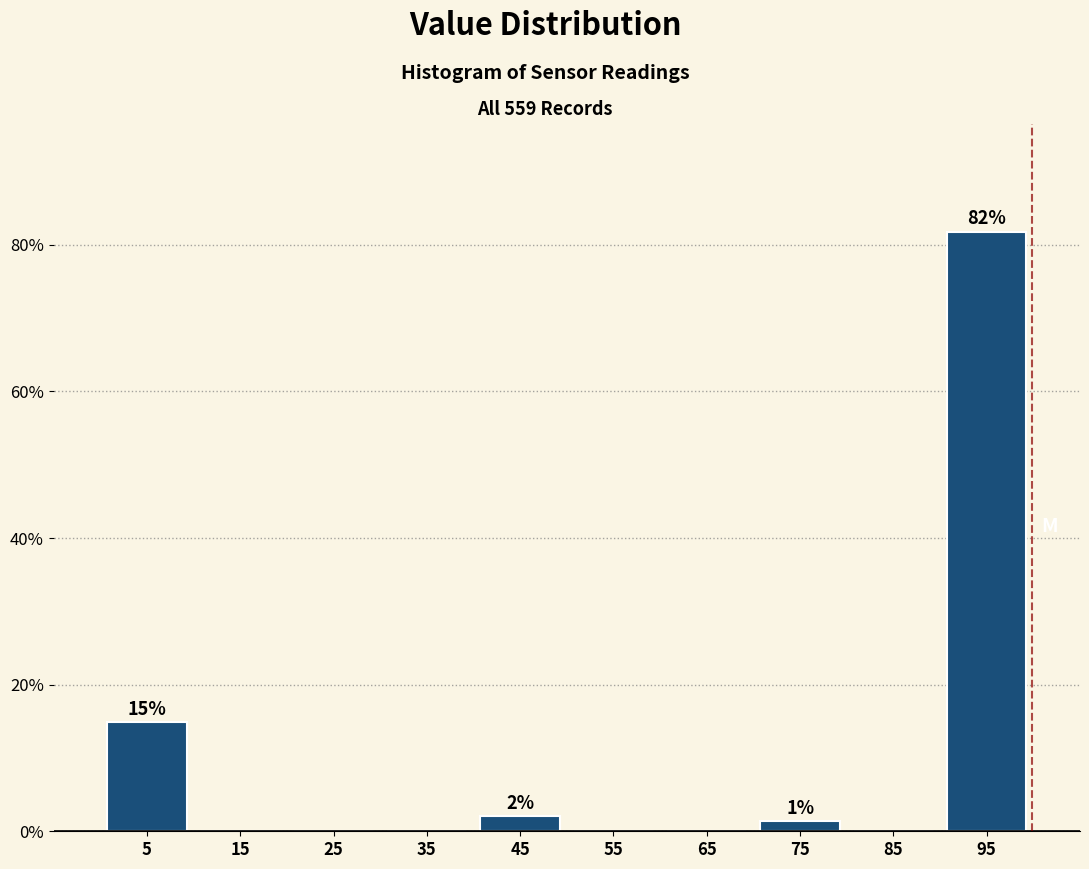

Which range on the x-axis has the tallest bar?

90 to 100